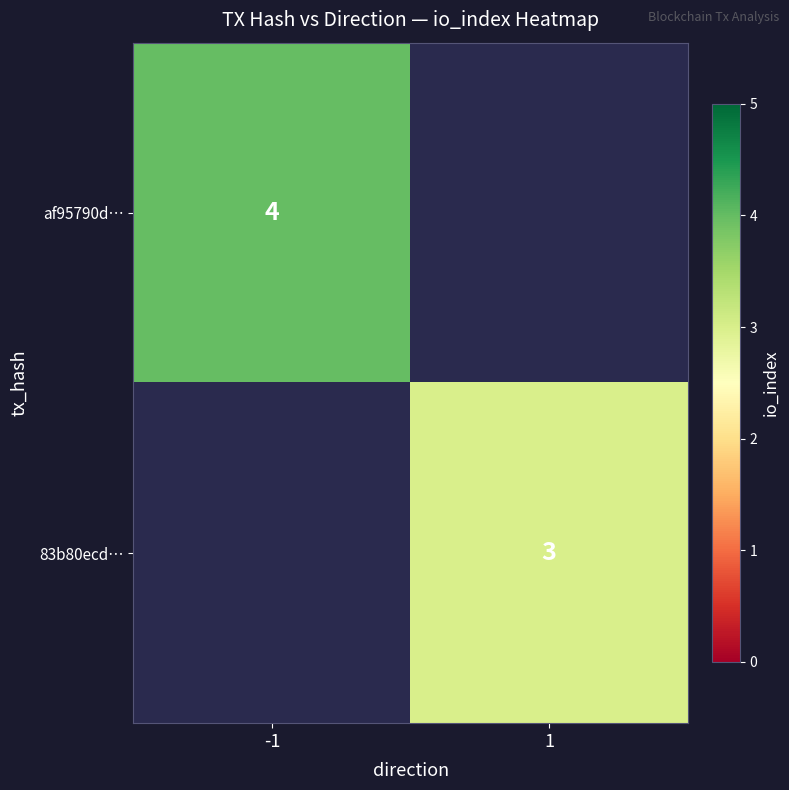

The af95790d… series shows 3 at -1. True or false?

False